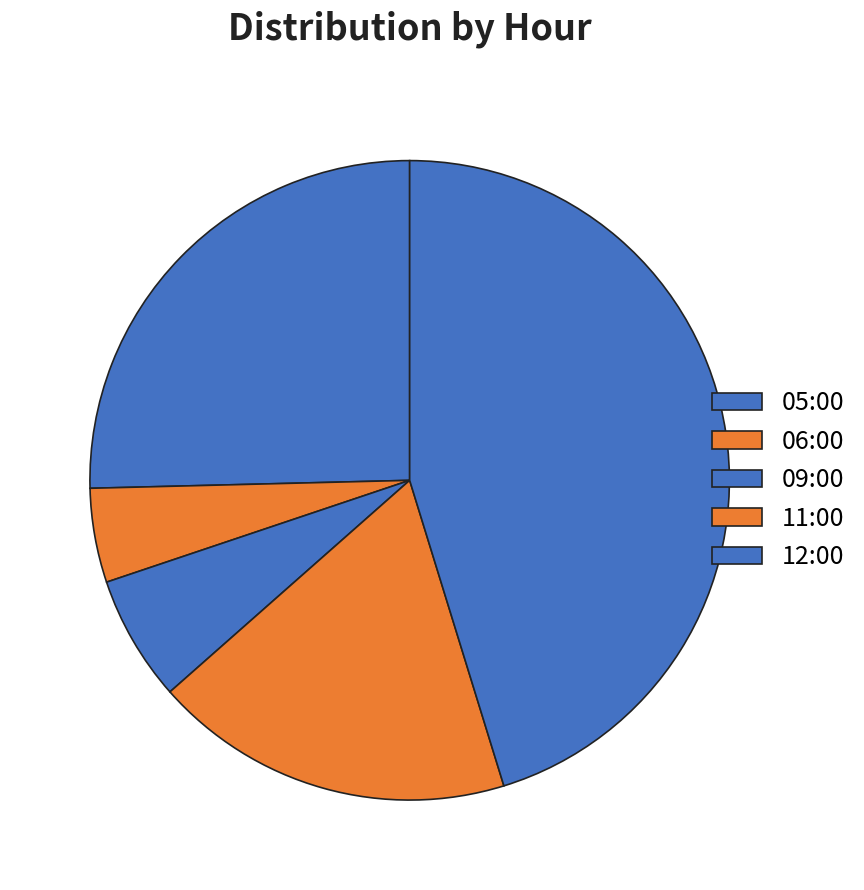

What is the smallest slice in the pie chart?

06:00